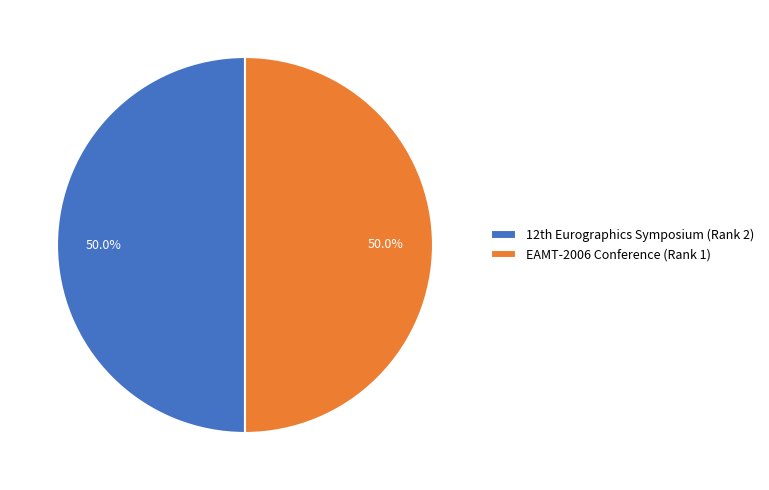

How many segments does this pie chart have?

2